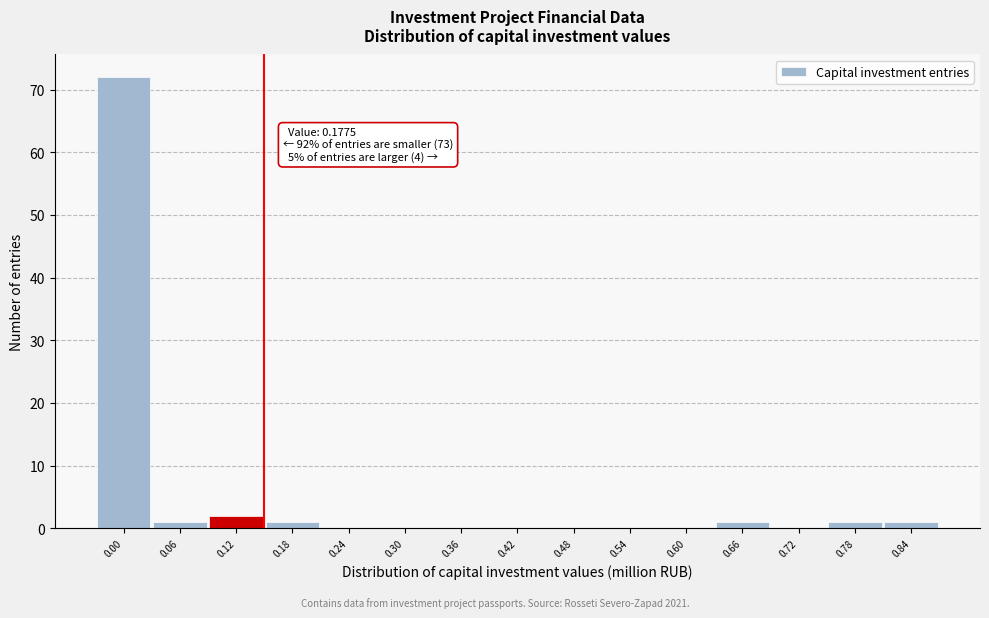

Reading right to left, transcribe all the data shown in this chart.

0.84=1	0.78=1	0.72=0	0.66=1	0.60=0	0.54=0	0.48=0	0.42=0	0.36=0	0.30=0	0.24=0	0.18=1	0.12=2	0.06=1	0.00=72